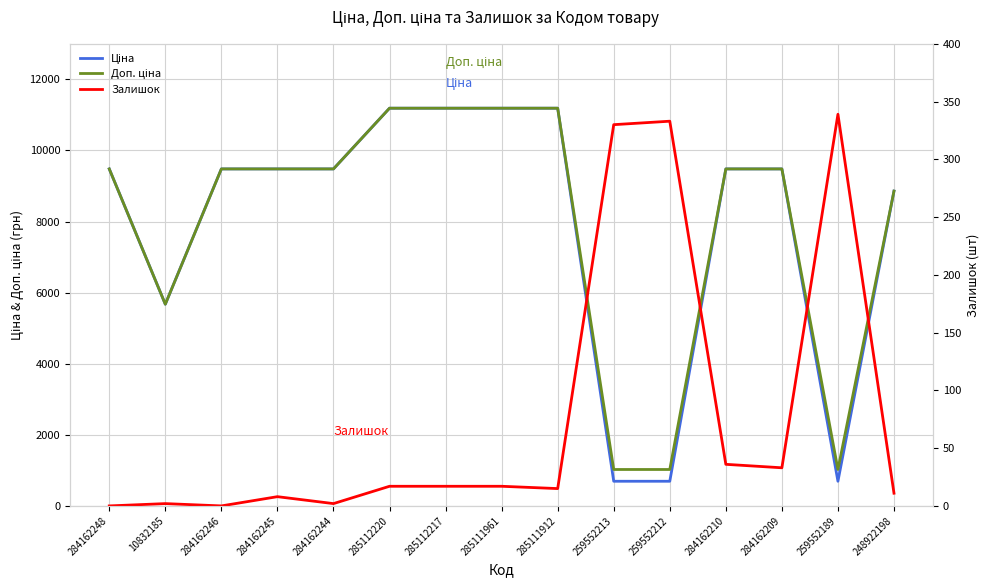

Which has a higher value, 284162210 or 284162248?

284162210